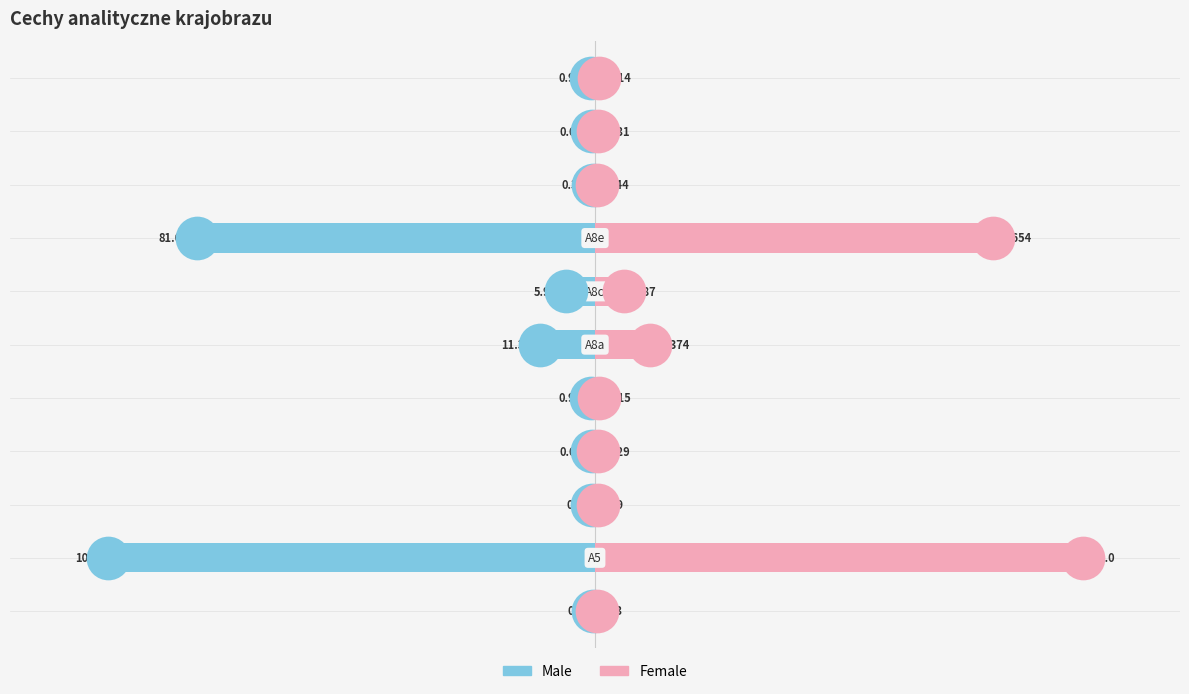

What are all the series names shown in the legend?

Male, Female